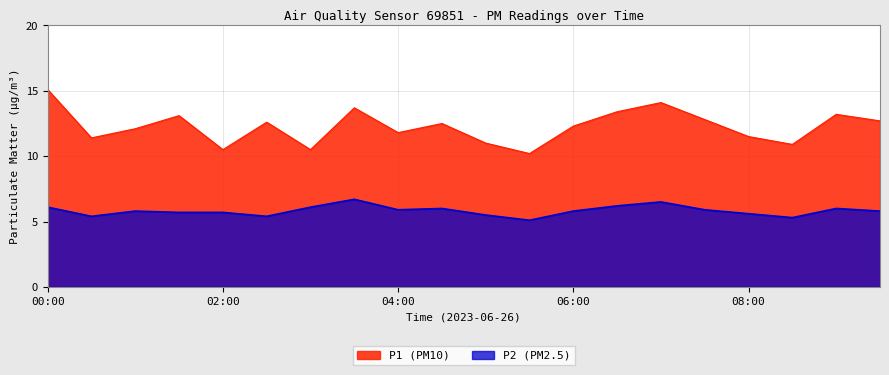

Is the value of P2 at 00:00 greater than the value of P1 at 06:00?

No